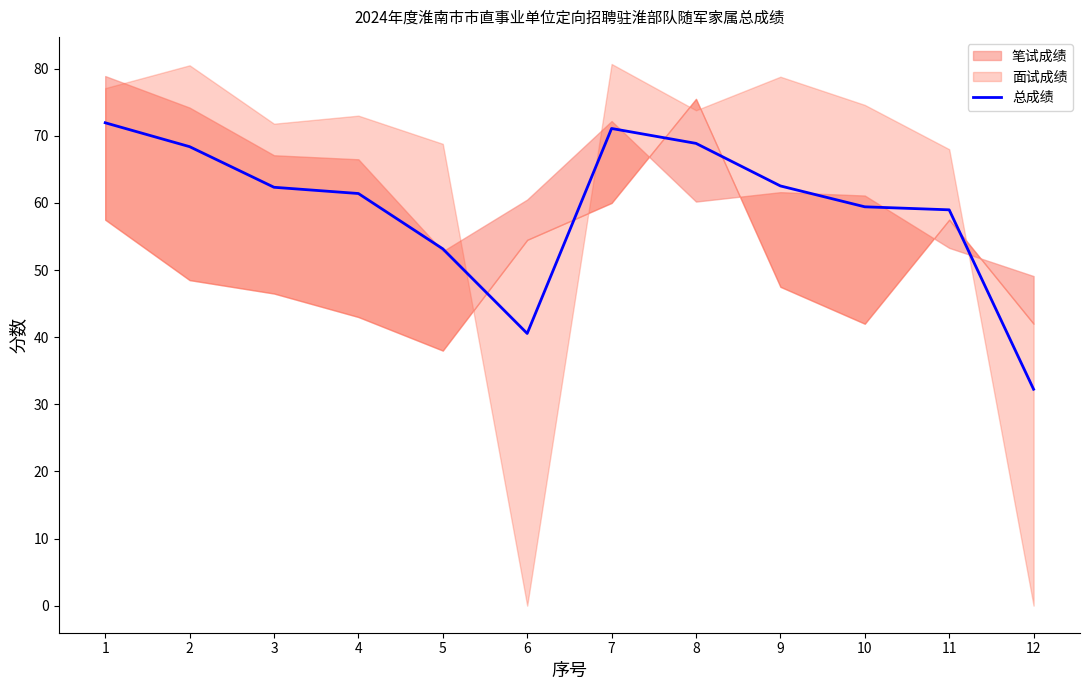

At which label is the value closest to 52?

5